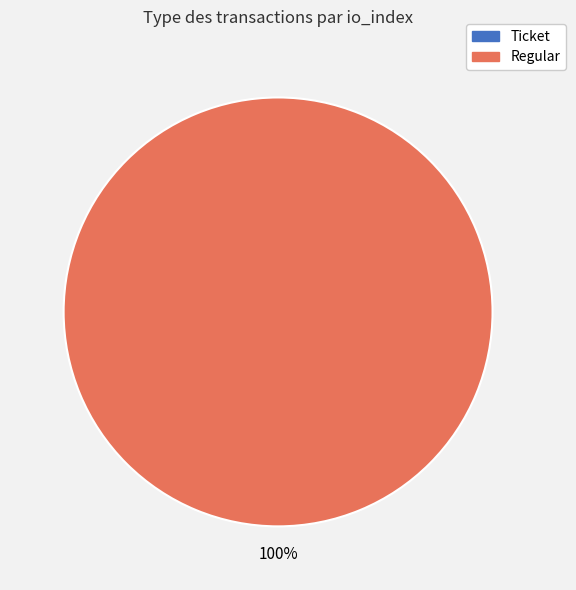

Is there any slice that represents more than half of the pie?

Yes